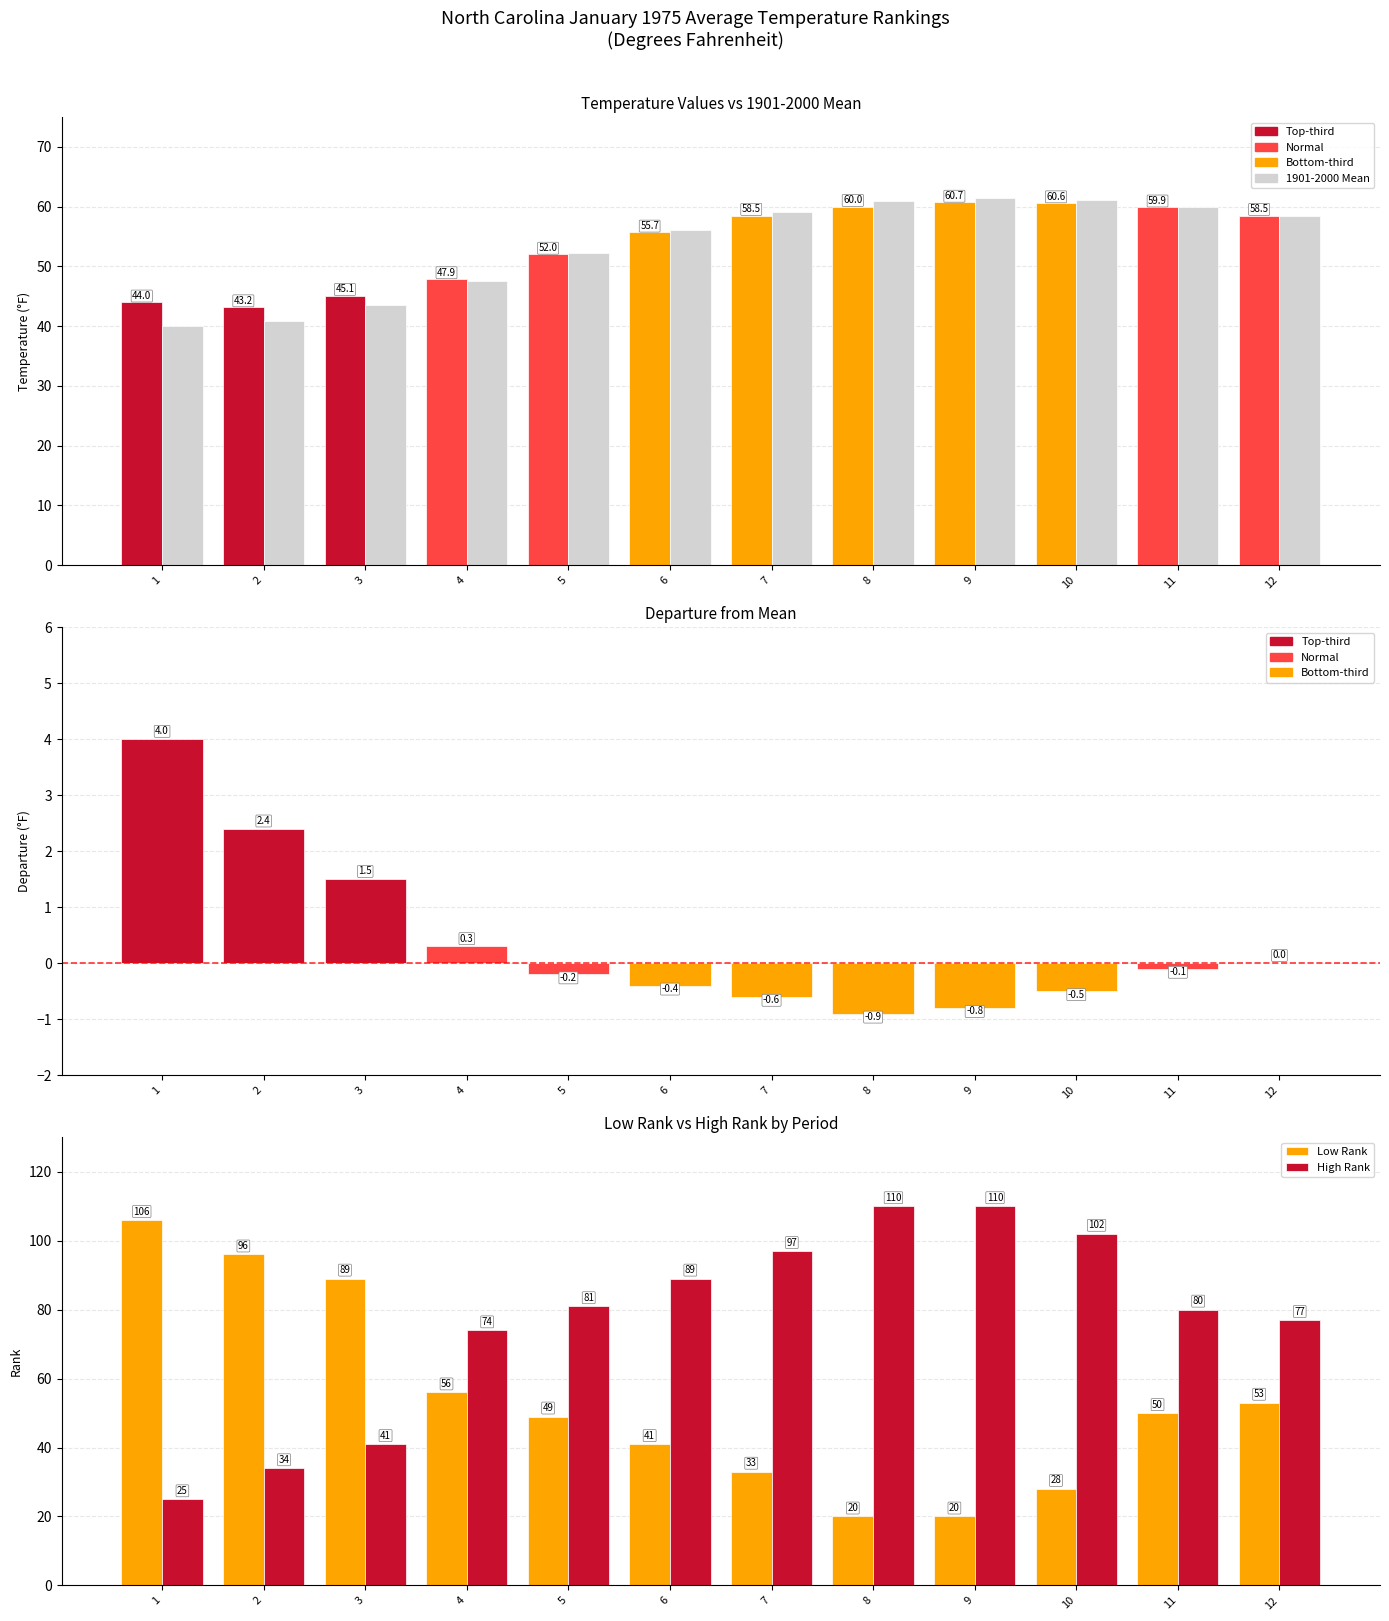

The Low Rank series shows 50.0 at 11. True or false?

True